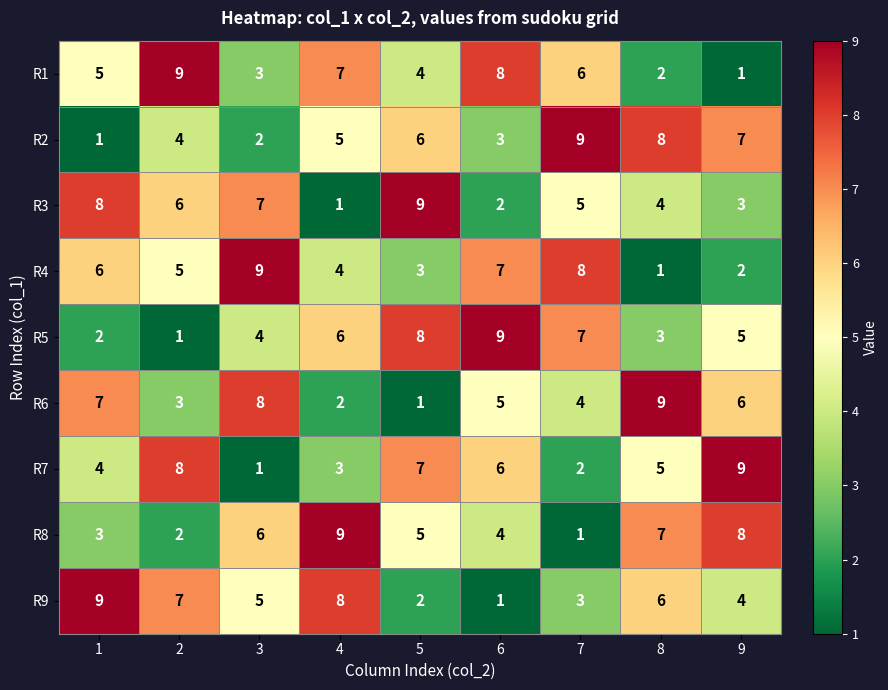

What is the maximum value for R5?

9